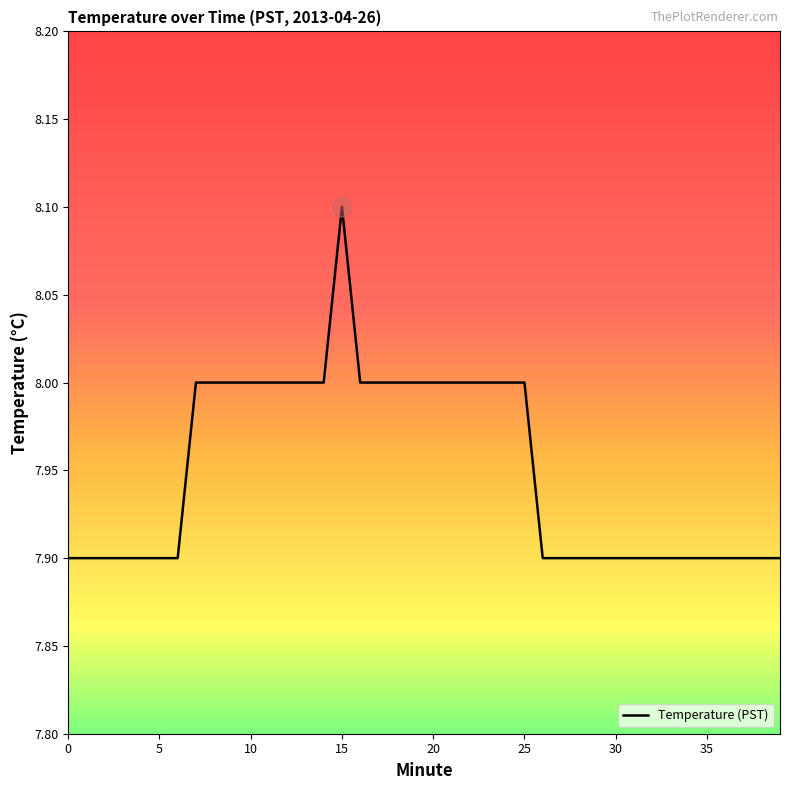

What is the maximum value shown in the chart?

8.1